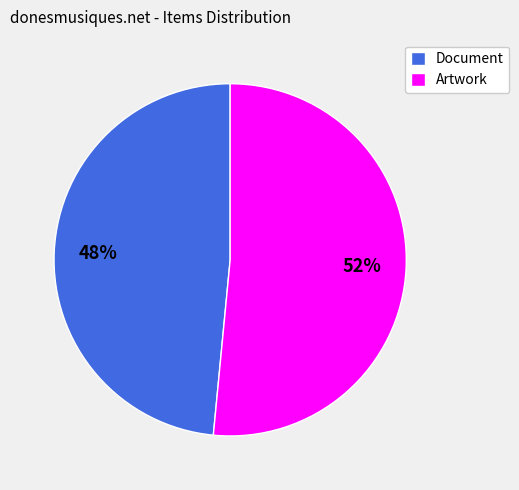

To the nearest percent, what portion does Artwork represent?

52%